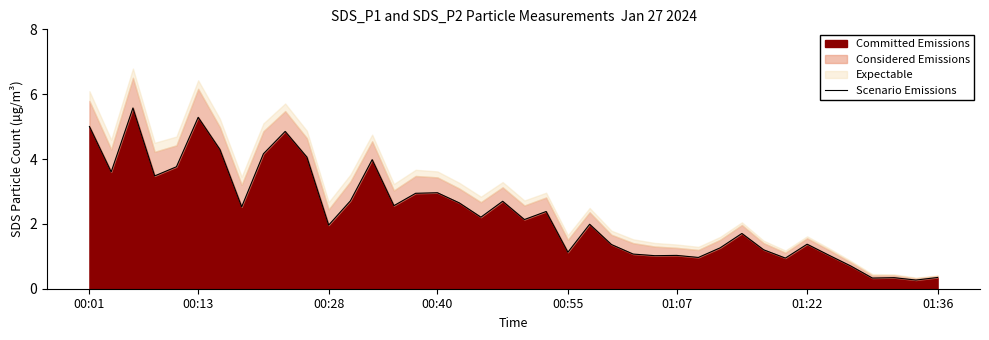

How many points are higher than both their immediate neighbors (excluding endpoints)?

12